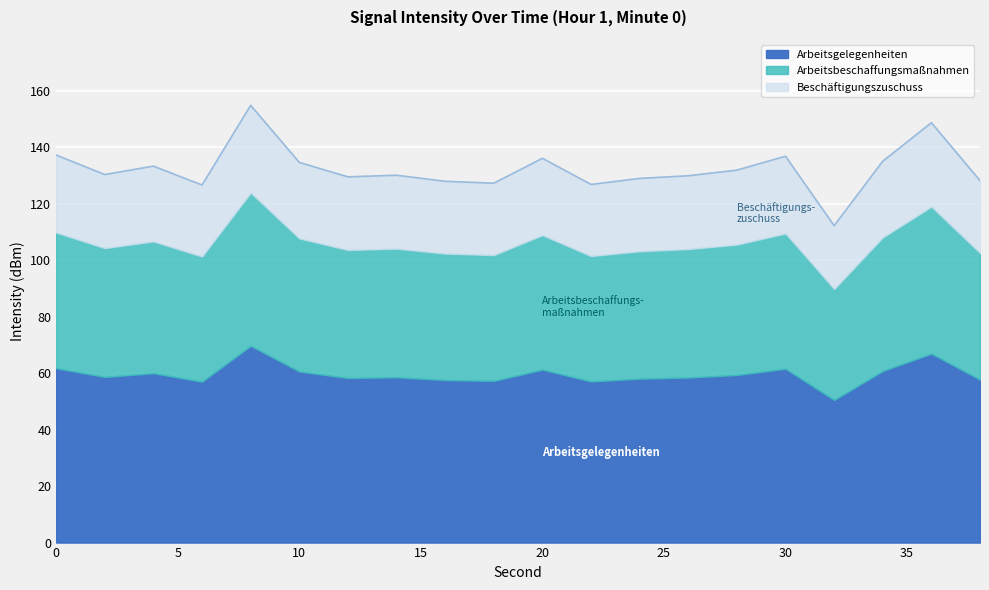

How many data points are above 130?

11